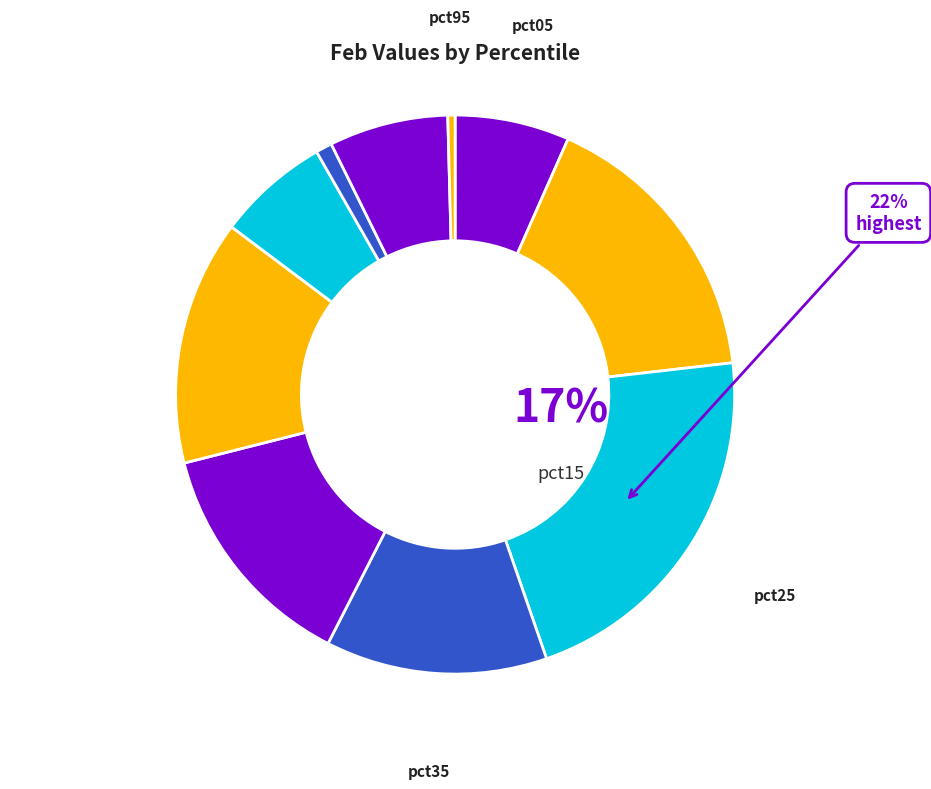

Count the number of slices in the pie.

10